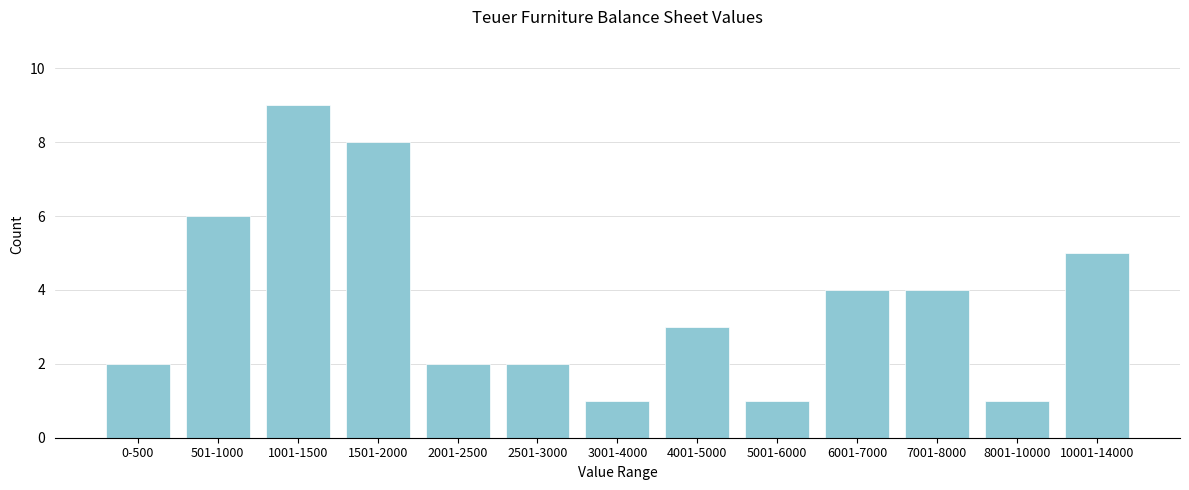

Reading left to right, what are all the values shown in this chart?

2	6	9	8	2	2	1	3	1	4	4	1	5